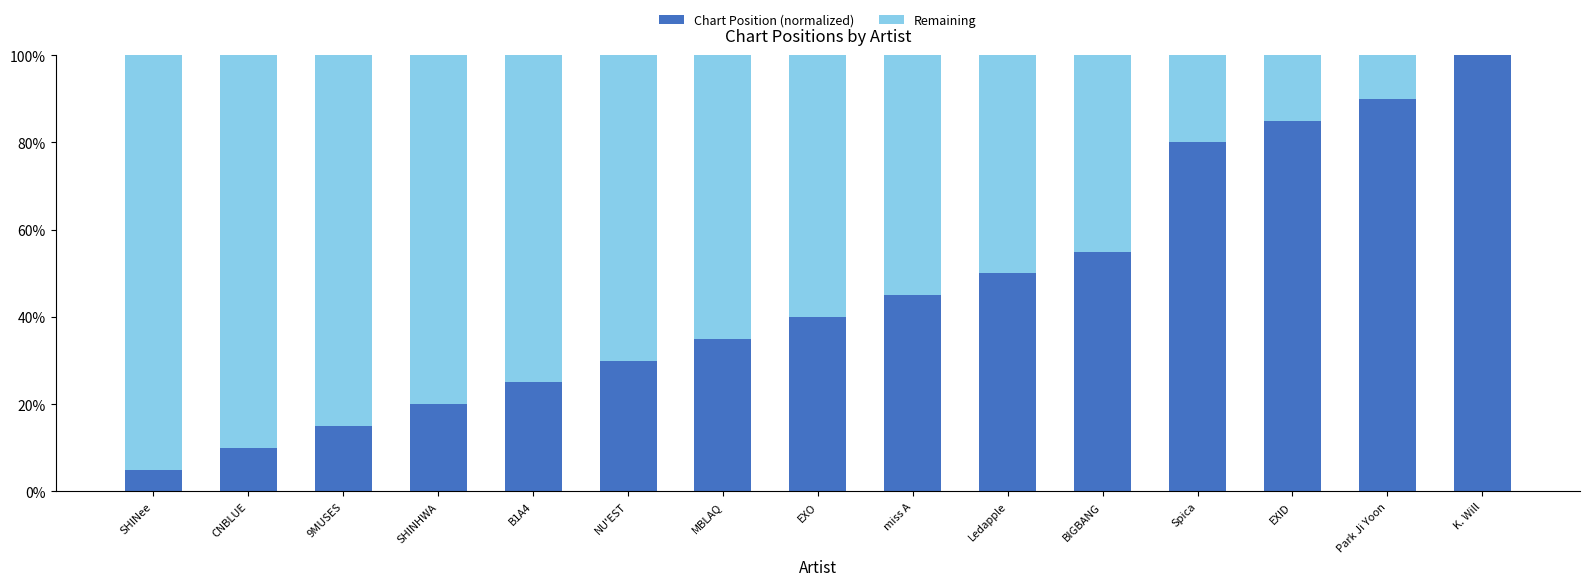

What is the maximum value for Chart Position (normalized)?

100.0